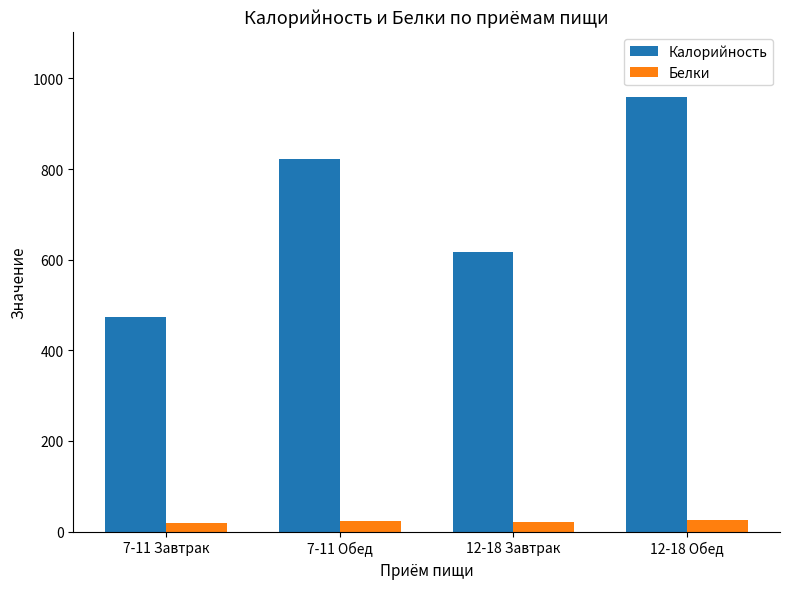

At which label does Калорийность first exceed 822?

7-11 Обед